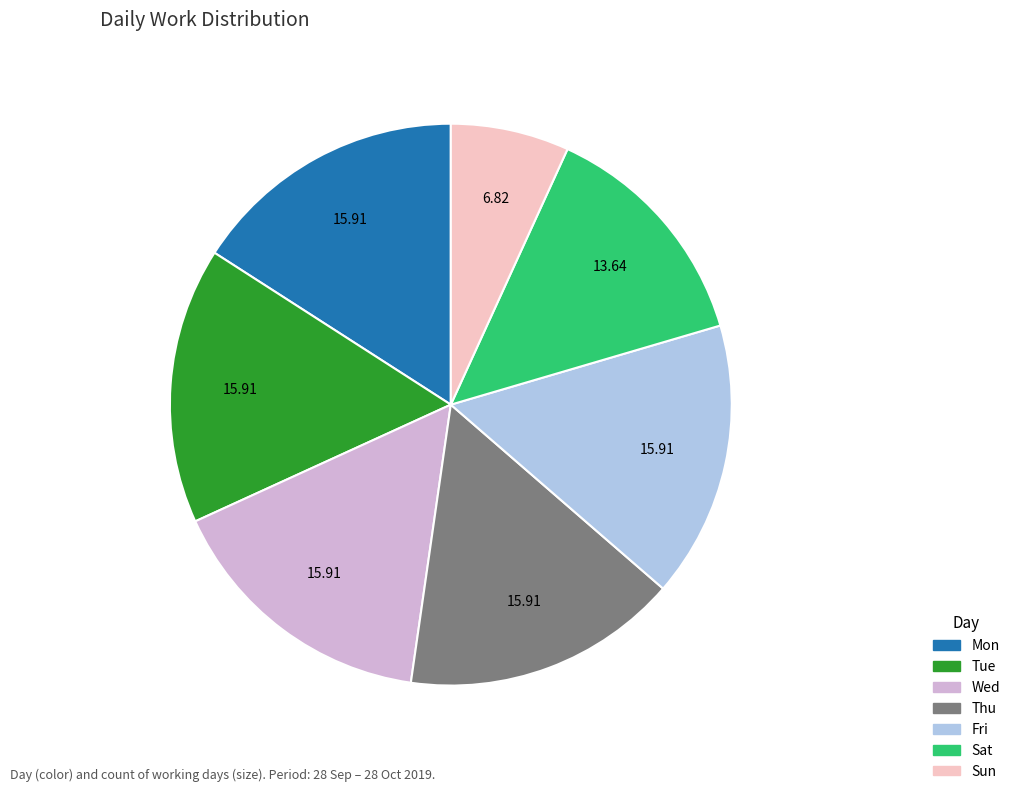

Which category has the smallest portion of the pie?

Sun